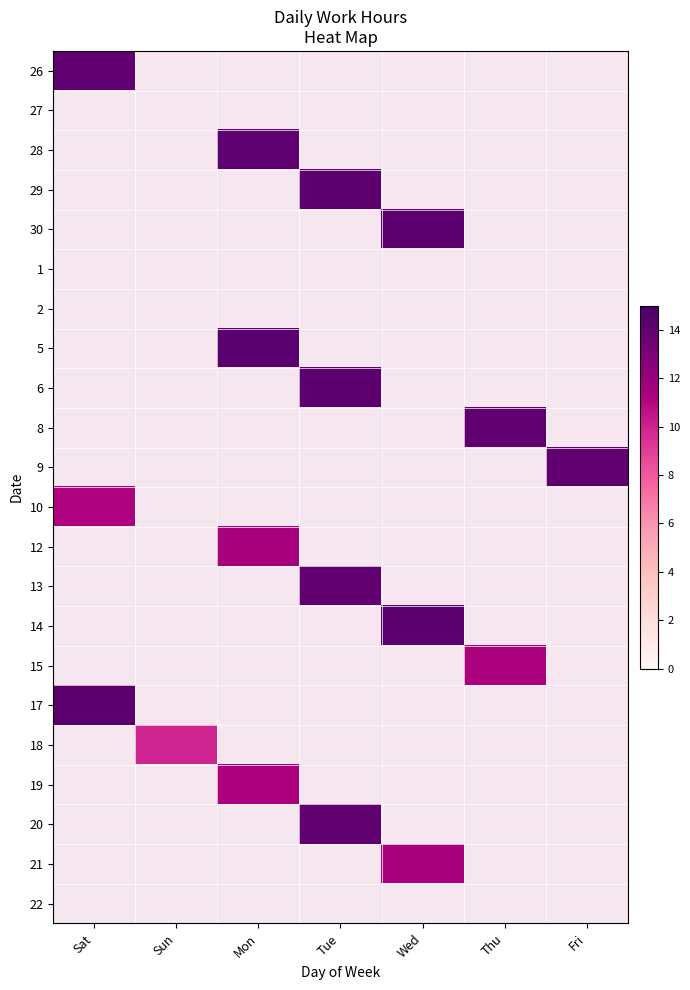

At which label does 6 first exceed 14?

Tue